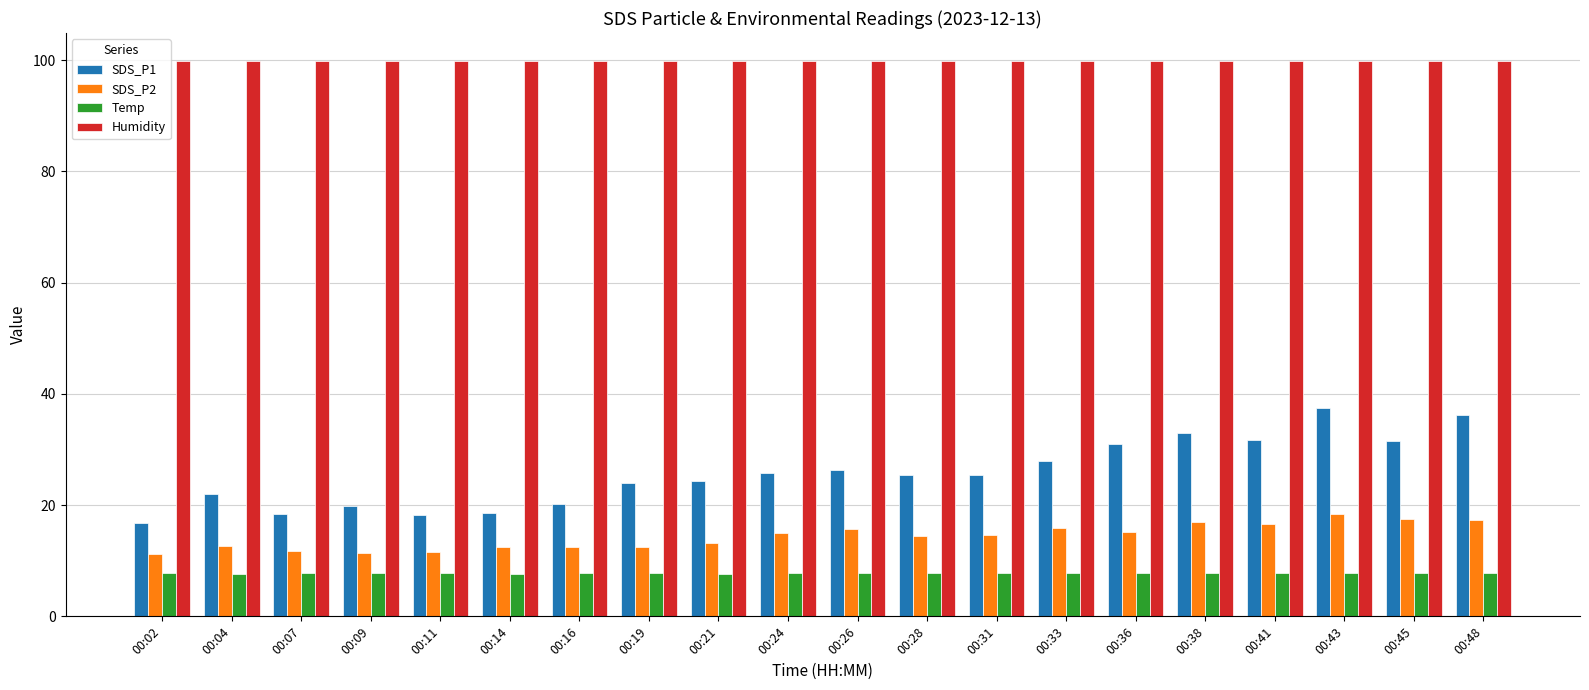

Read the Temp value at 00:19.

7.8